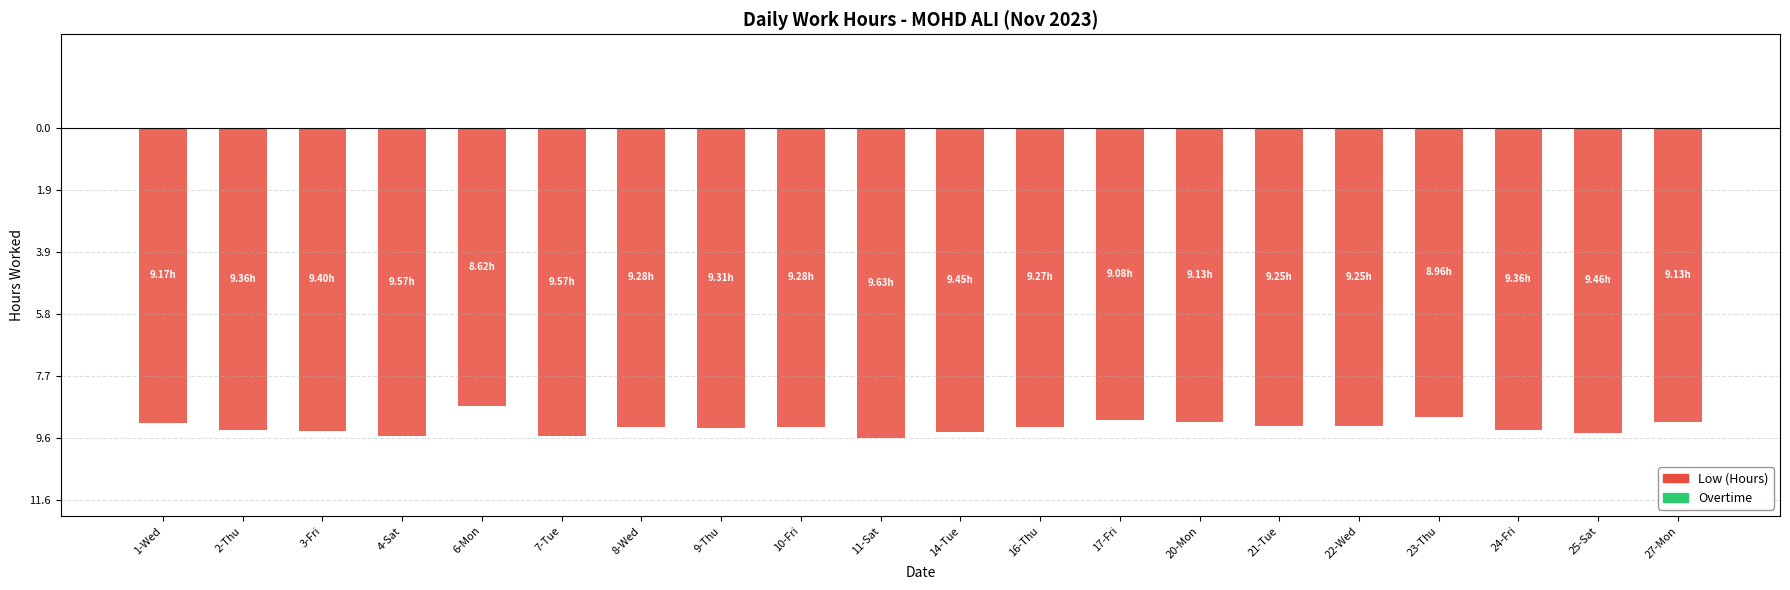

Are the bars horizontal?

No